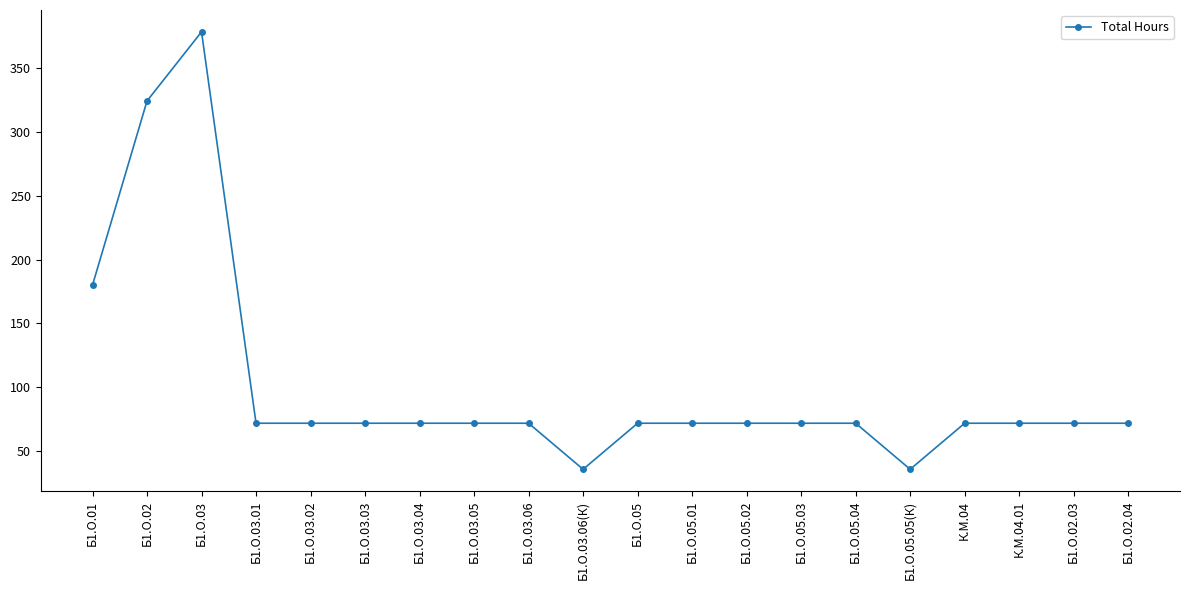

What is the label of the 1st point from the left?

Б1.О.01